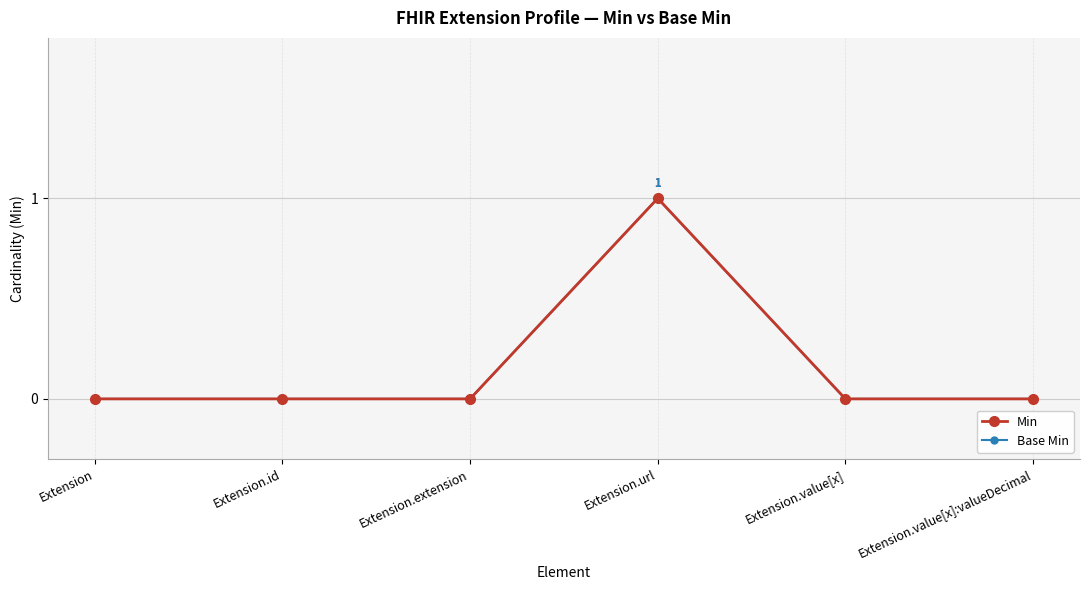

Is it true that Base Min equals -1 at Extension?

False